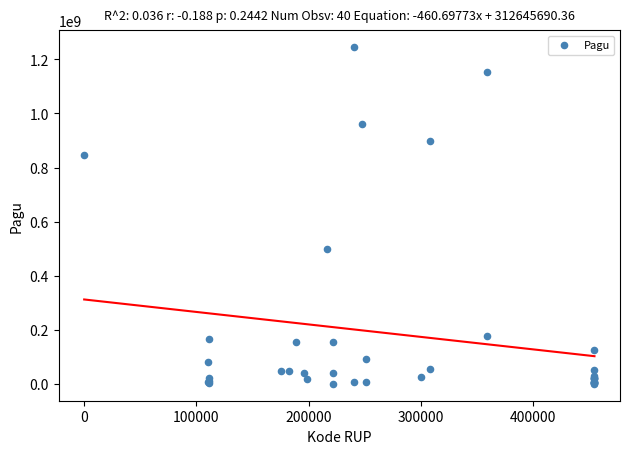

What Y value in the scatter plot is closest to 622840000?

499932000